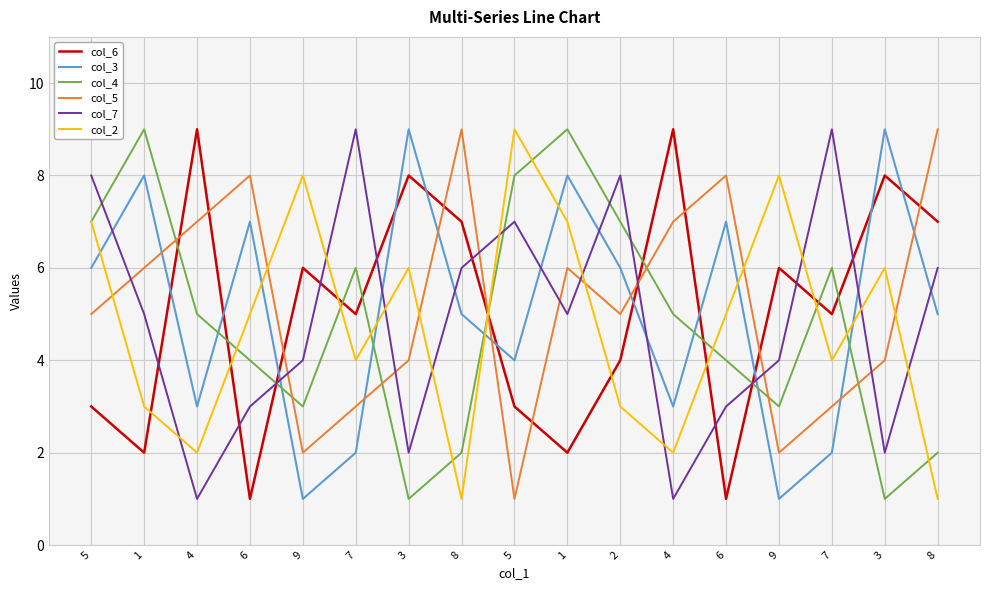

What is the greatest value displayed?

9